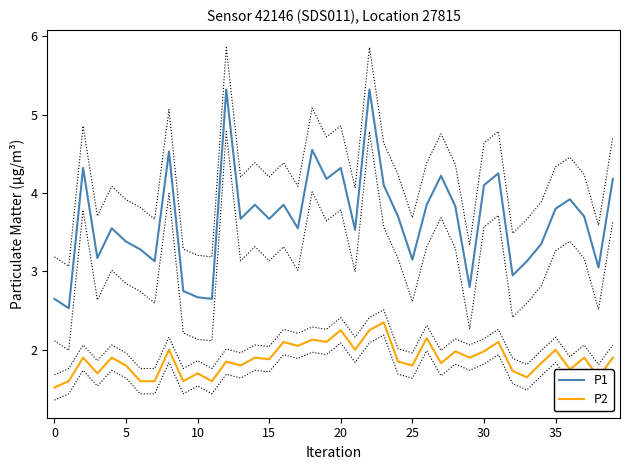

Is it true that P1 equals 6.4 at 37?

False